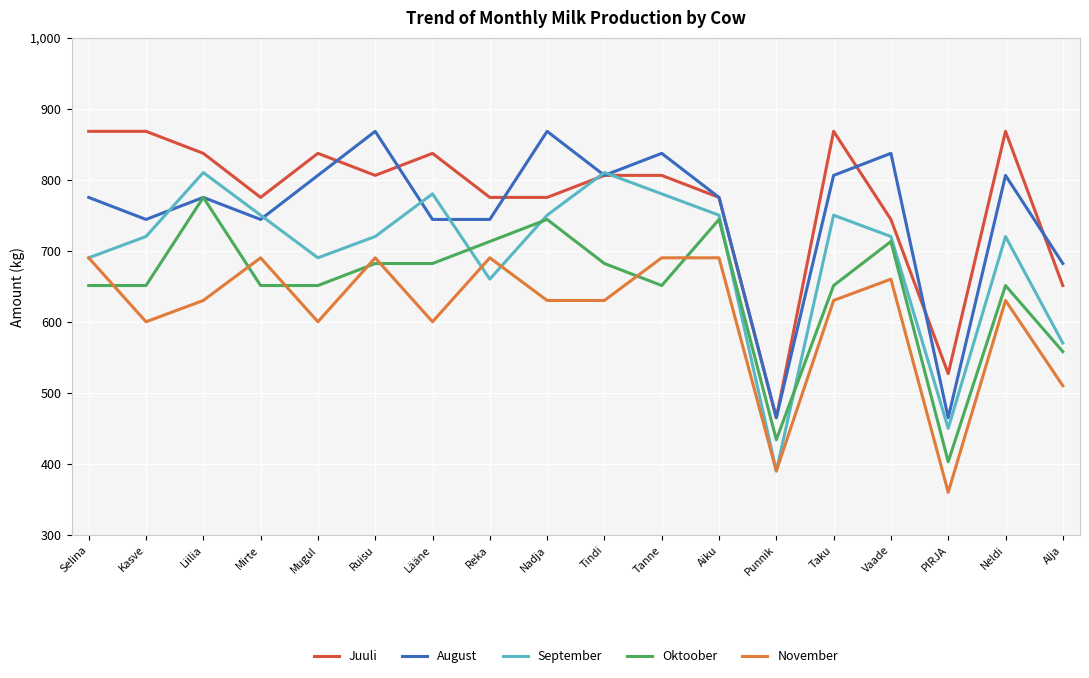

Read the August value at Neldi.

806